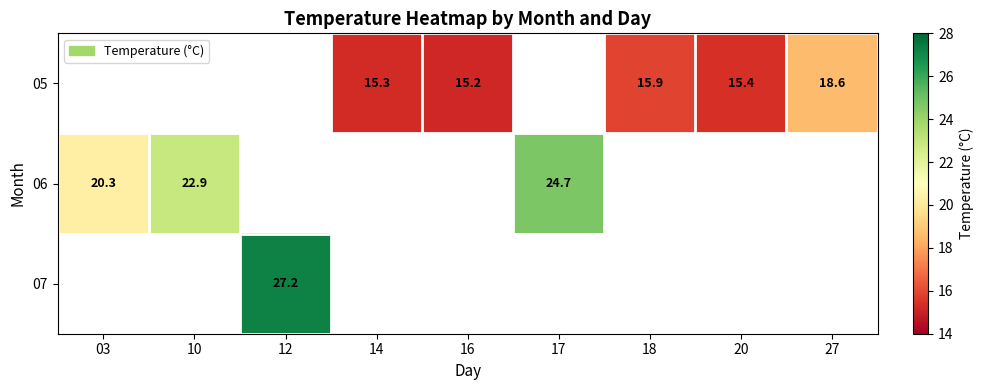

True or false: 05 has a value of 15.2 at 16.

True